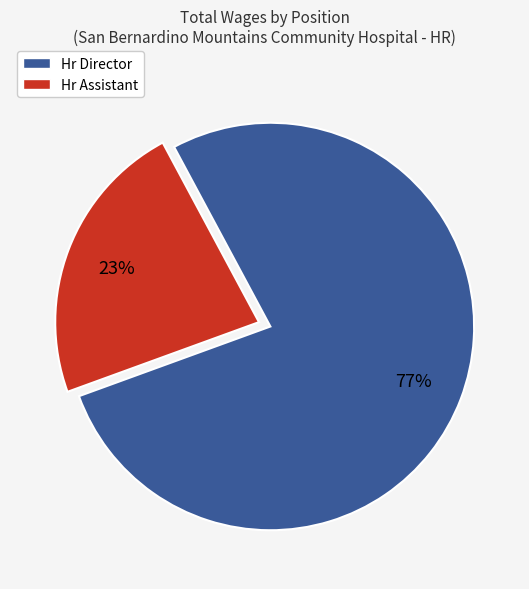

Count the number of slices in the pie.

2